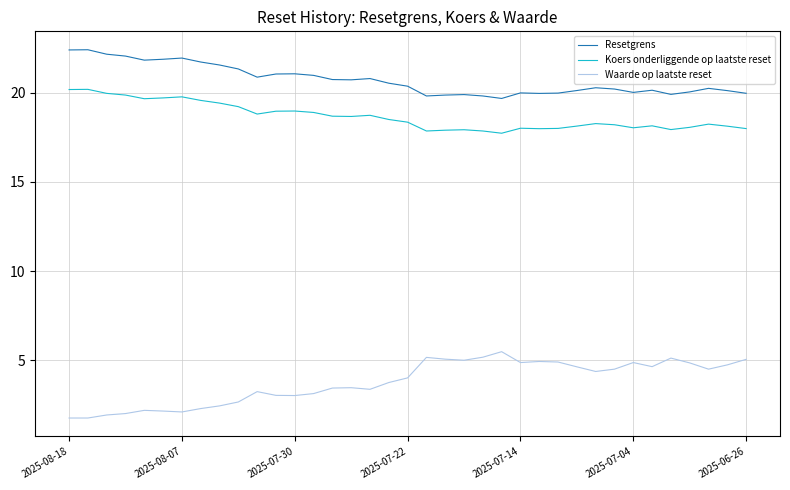

How many values in the Waarde op laatste reset series are below 4?

18